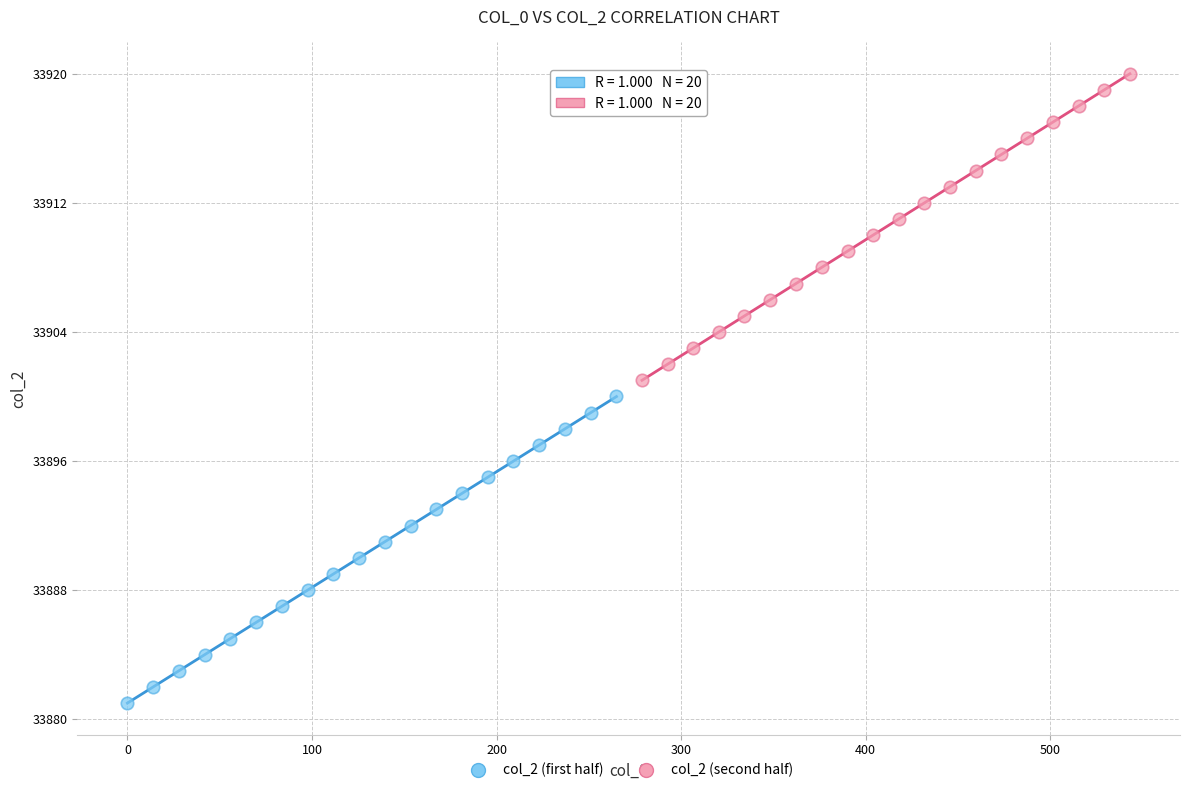

Which series reaches the minimum Y coordinate?

col_2 (first half)